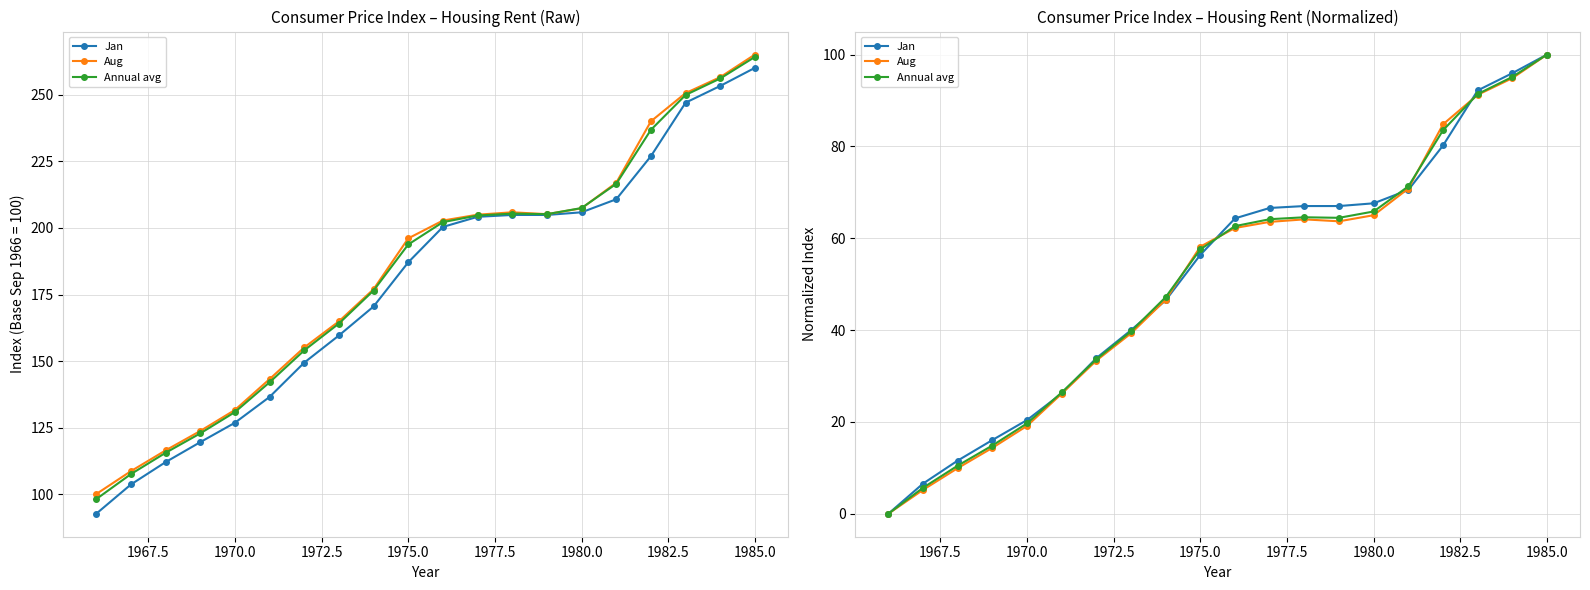

True or false: Annual avg has more than 0 interior local peaks.

True